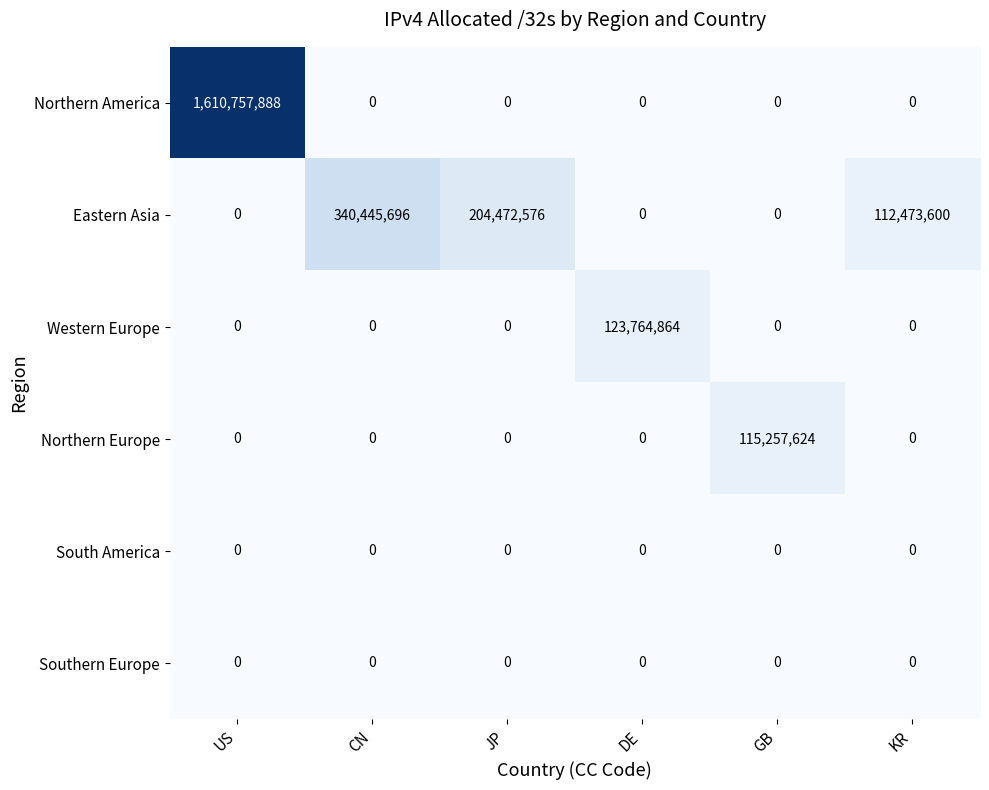

What is the greatest value displayed?

1610757888